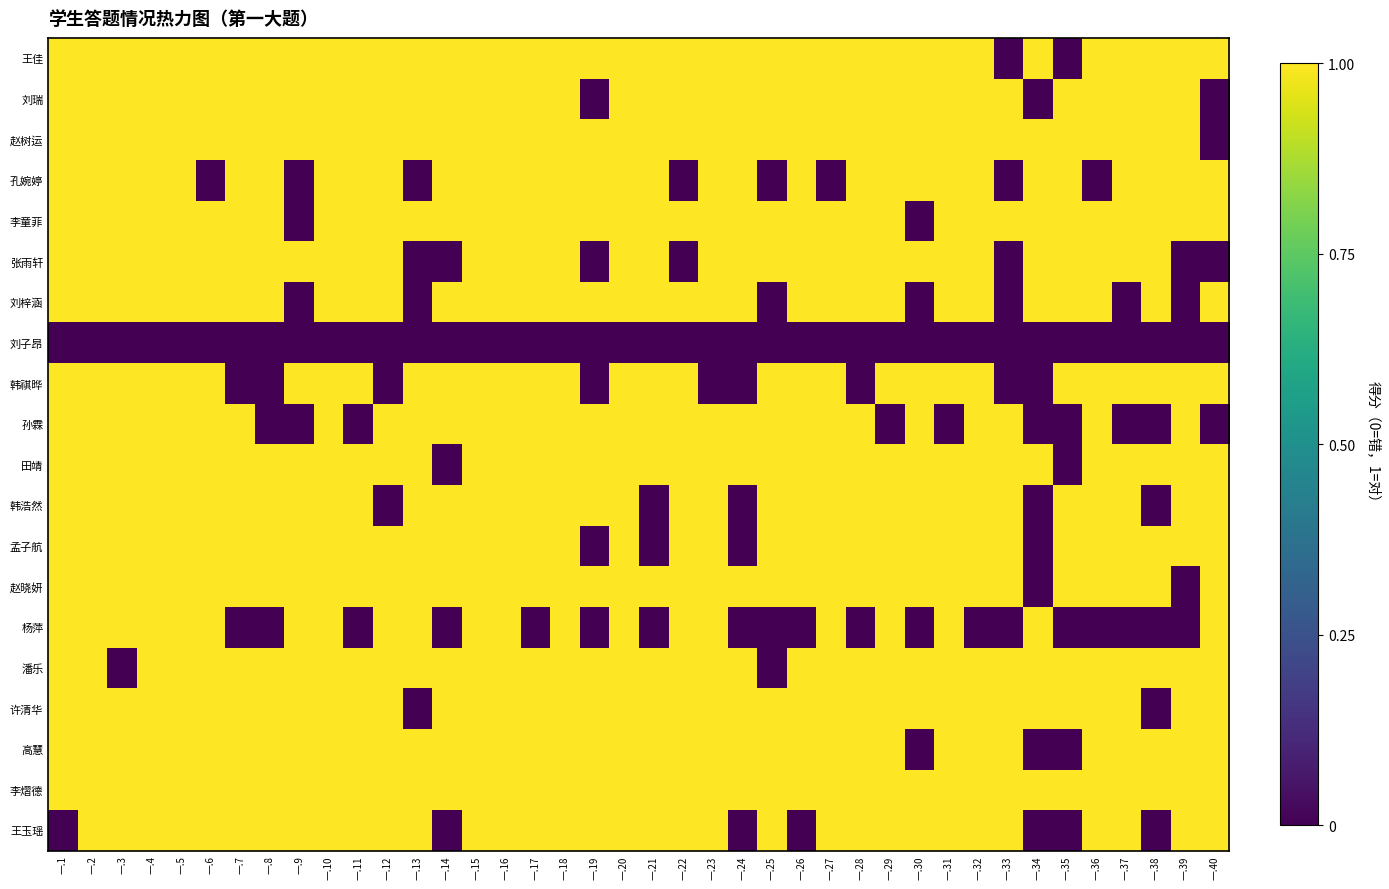

Which series has the largest range (max minus min)?

王佳